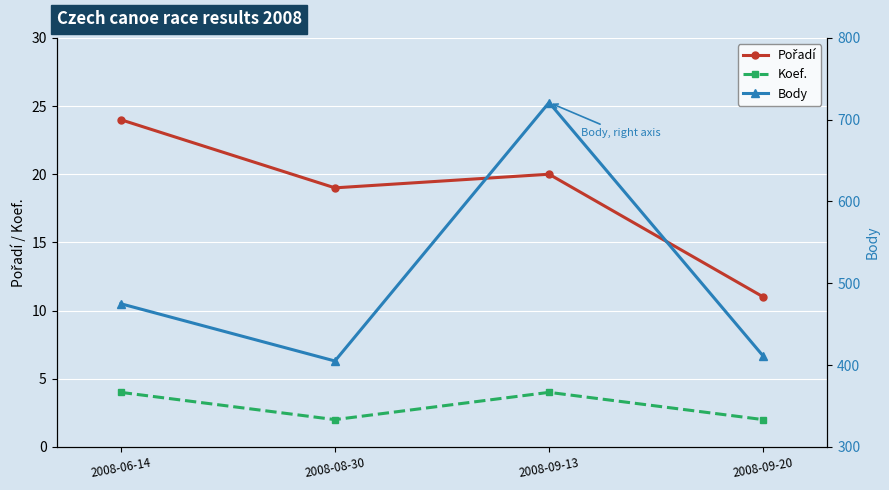

Between 2008-09-20 and 2008-09-13, which is larger?

2008-09-13